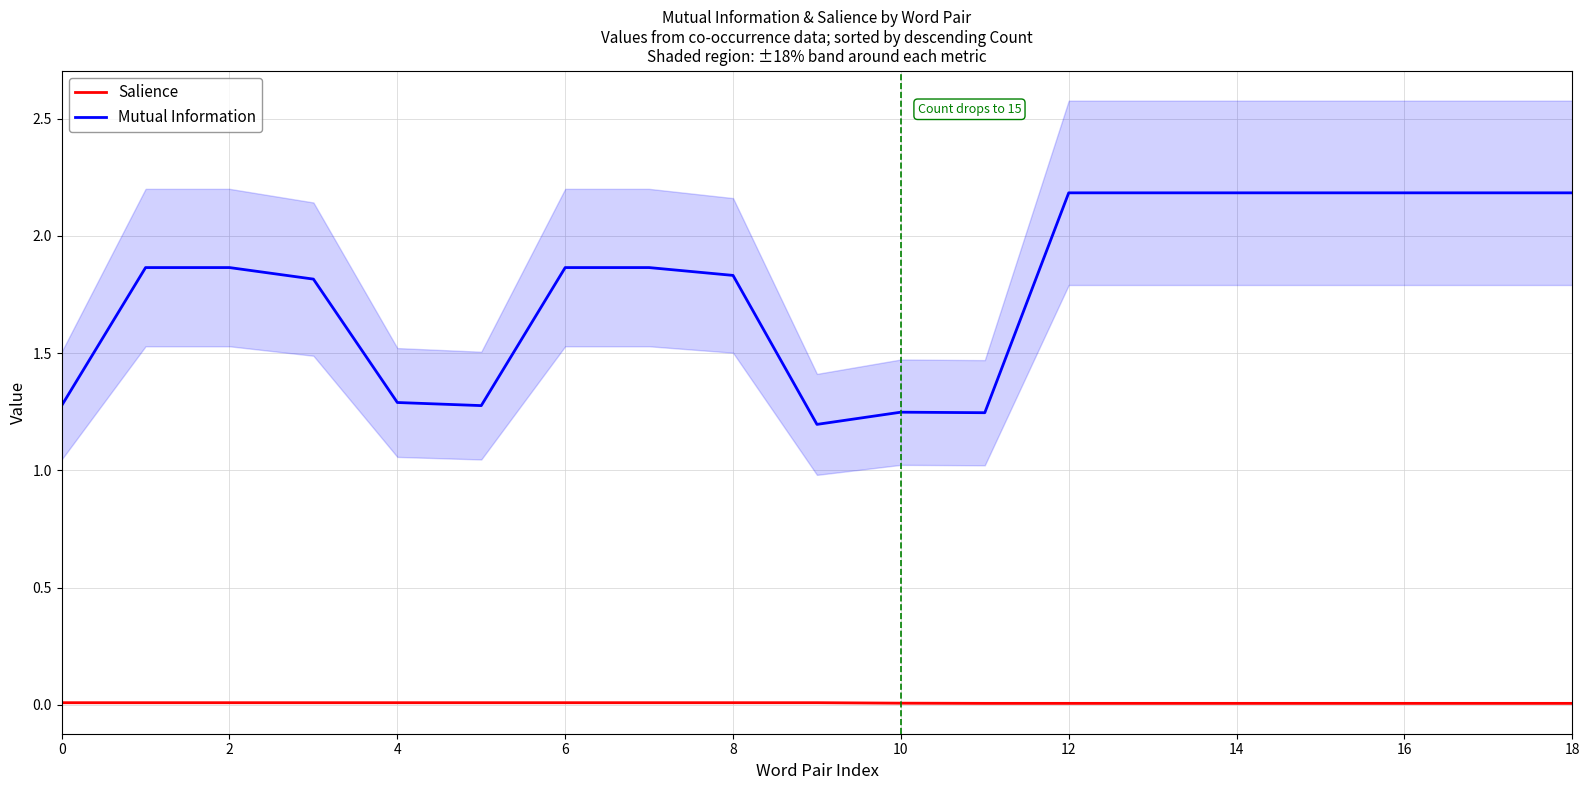

How many lines are shown in the chart?

2